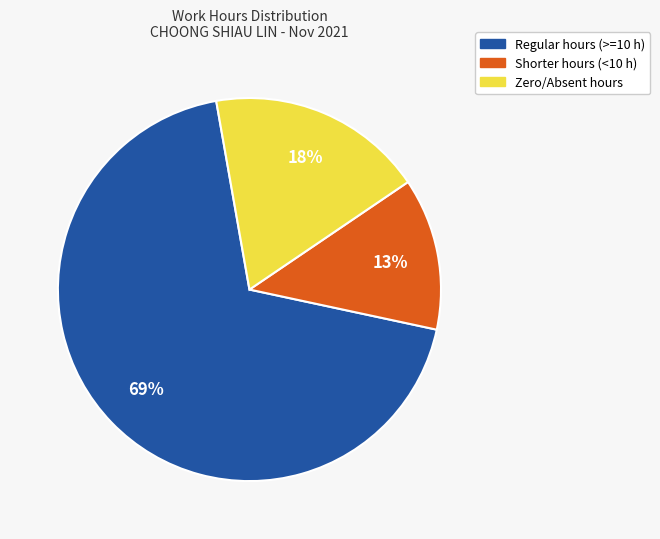

True or false: Shorter hours (<10 h) accounts for 13% of the total.

True